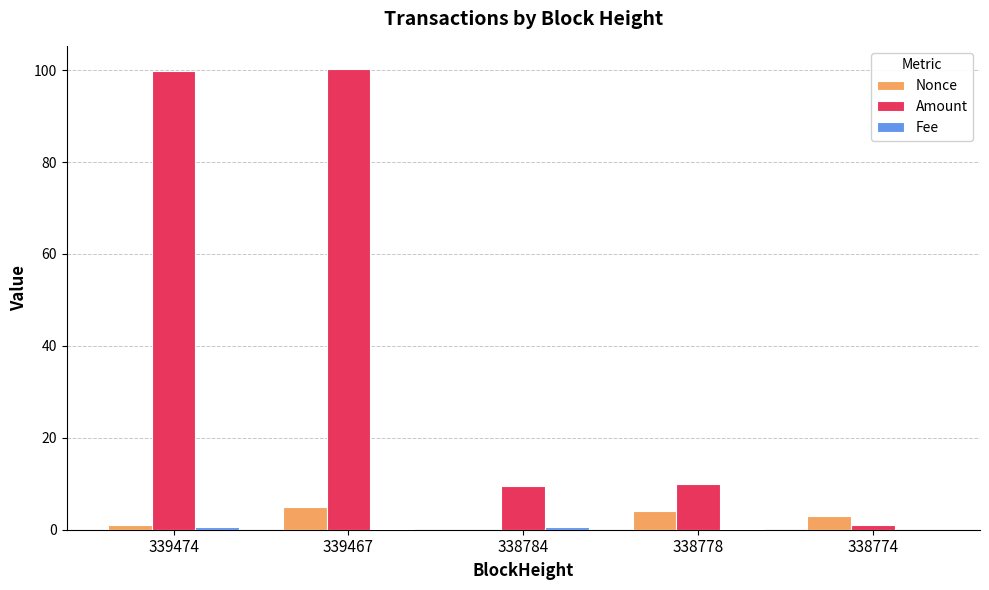

Which series has the largest total across all categories?

Amount